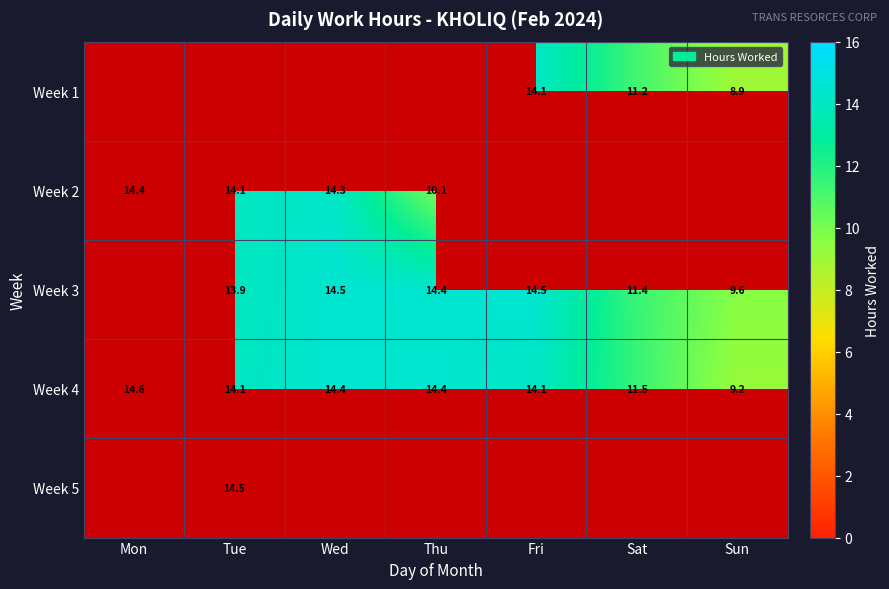

What is the difference between the highest and lowest values at Fri?

0.3